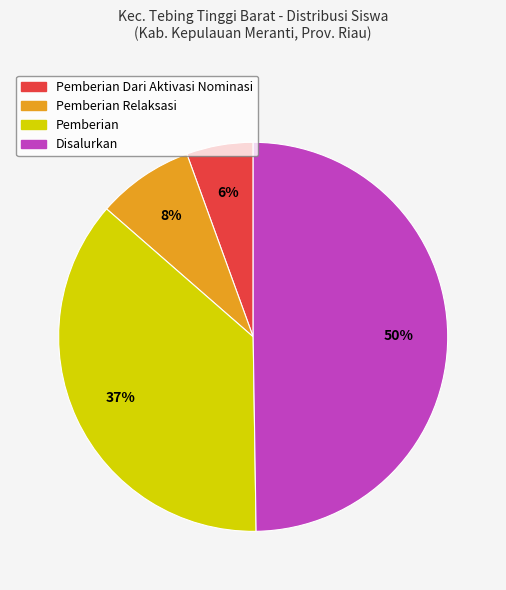

To the nearest percent, what is the average slice percentage?

25%